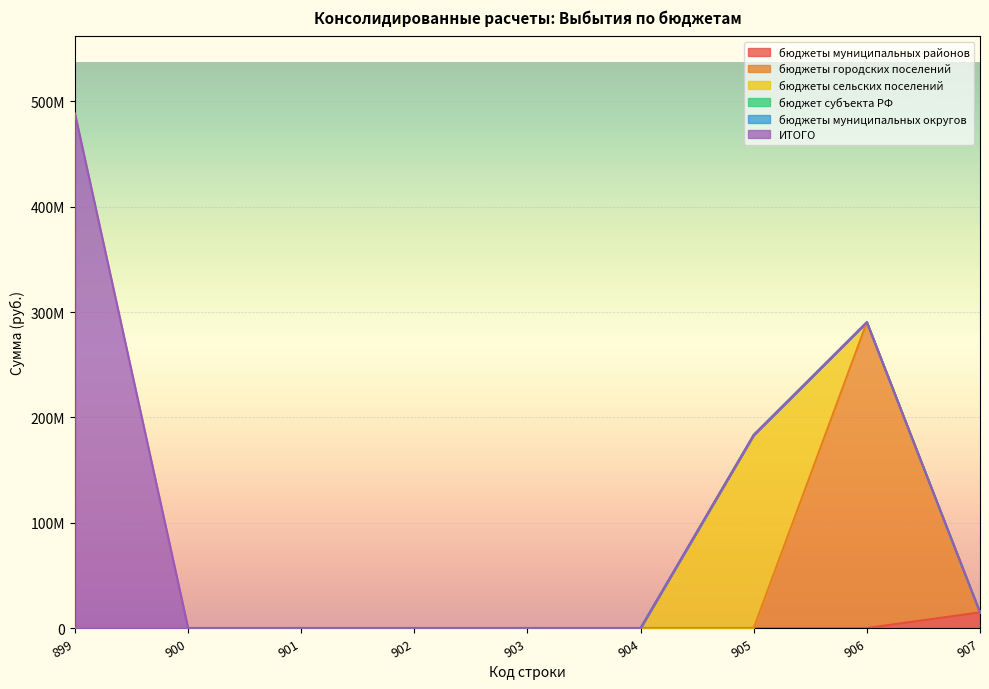

The value of бюджеты муниципальных районов at 899 is 8279627.5. True or false?

False